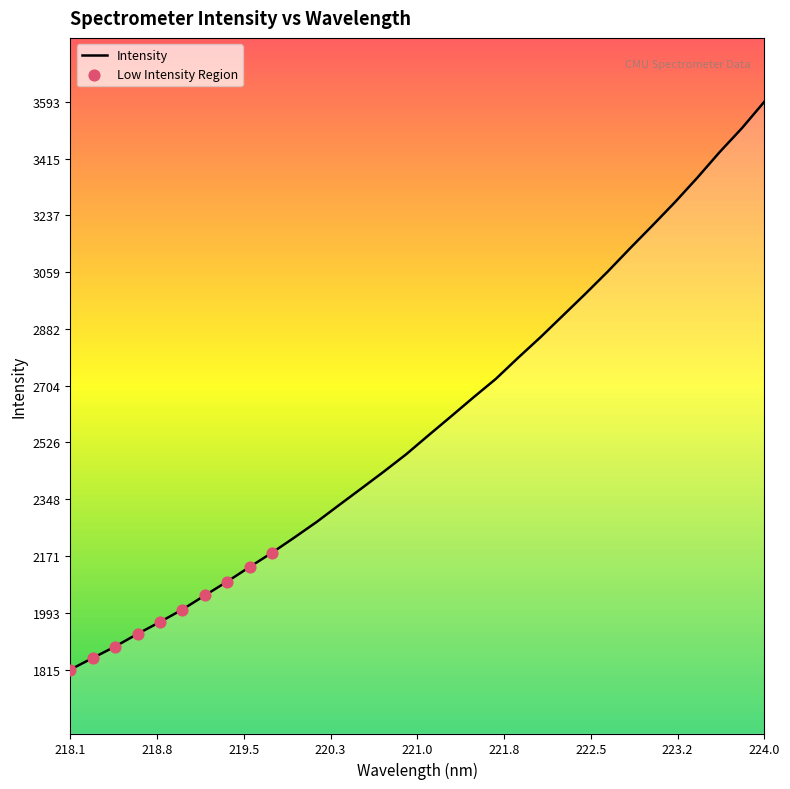

What is the minimum value shown in the chart?

1815.5